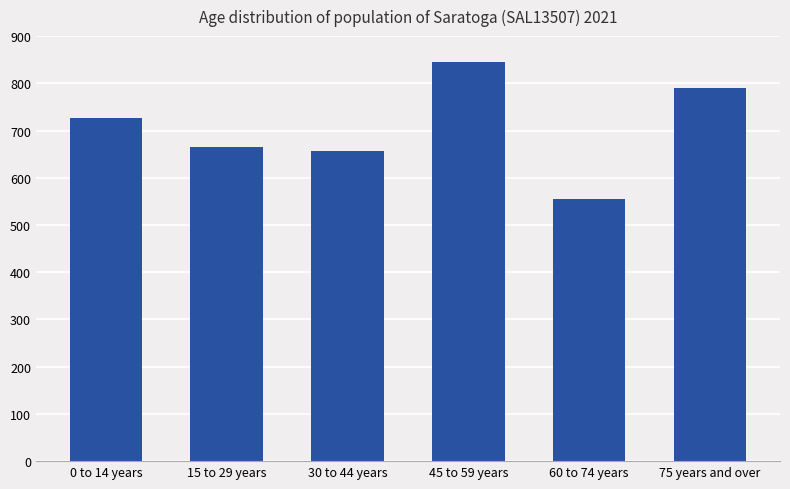

At which label is the value closest to 700?

0 to 14 years